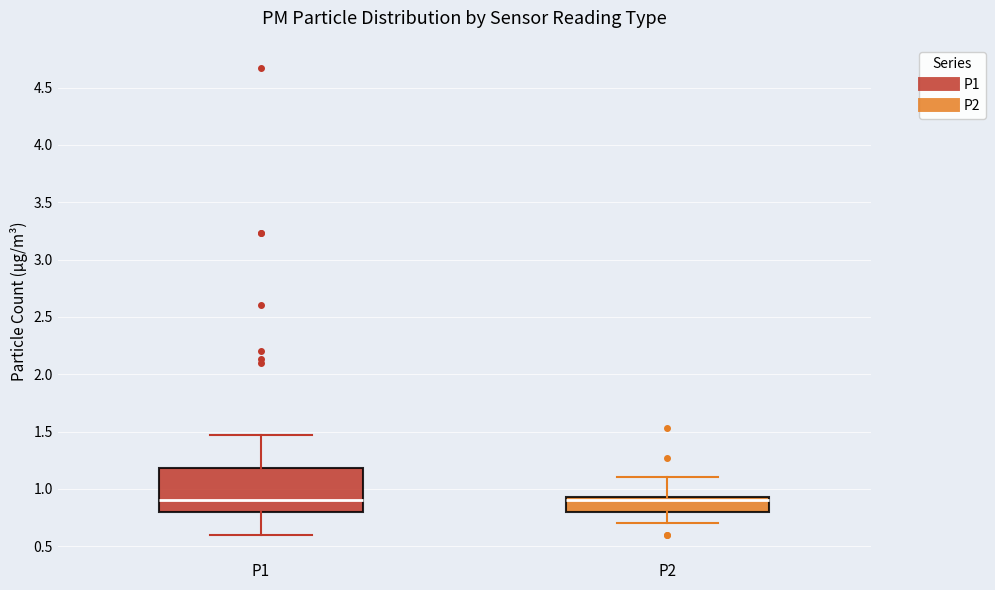

Comparing the boxes themselves (not the whiskers), which one is the tallest?

P1